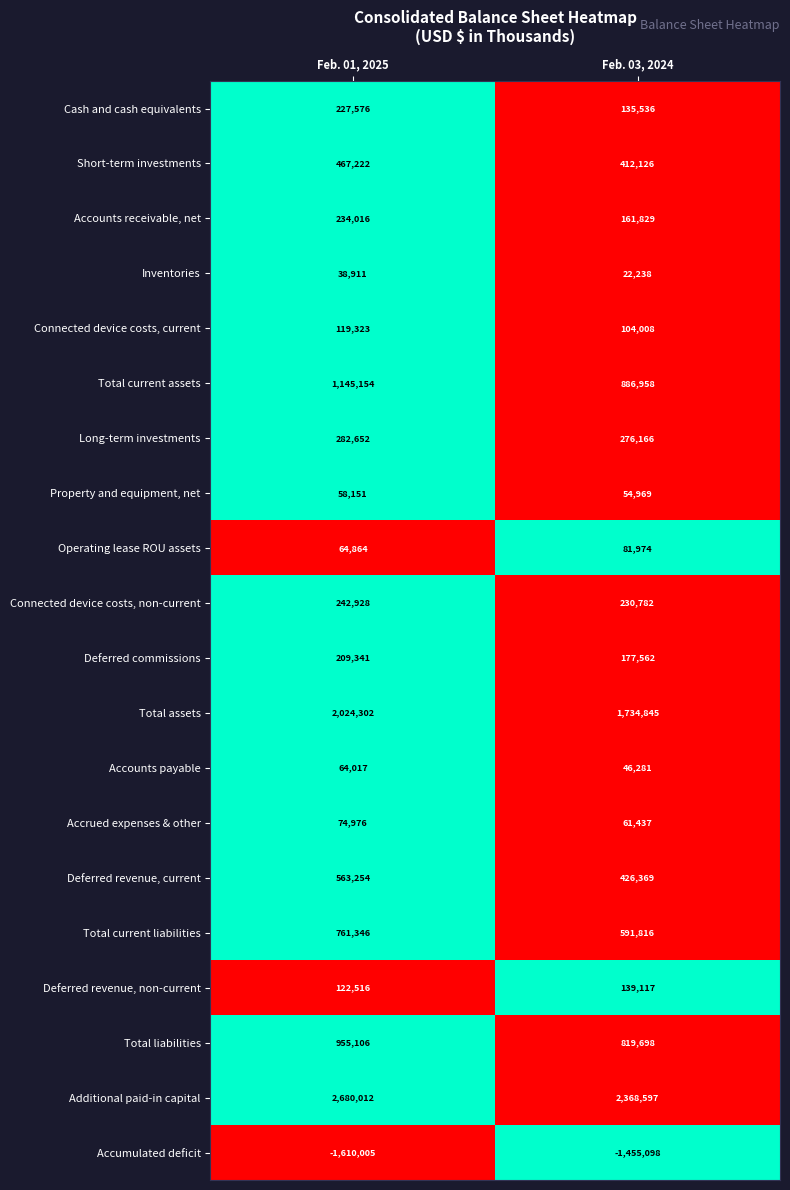

True or false: Connected device costs, current has a value of 175906 at Feb. 03, 2024.

False